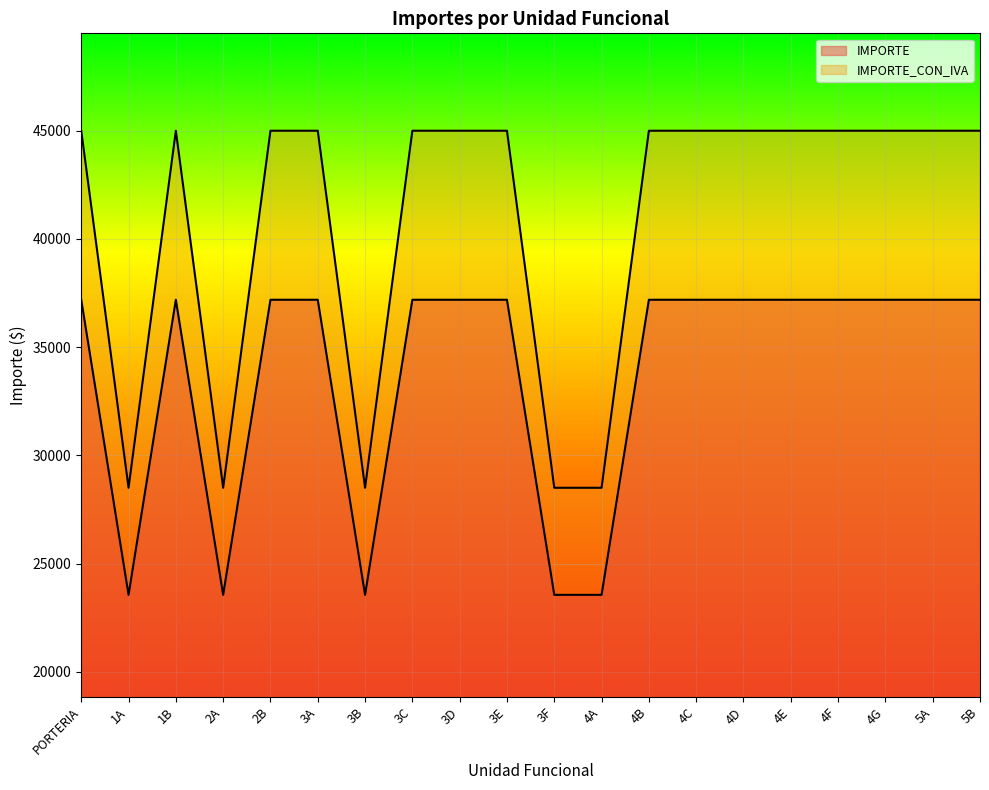

At how many categories does at least one series exceed 37942?

15